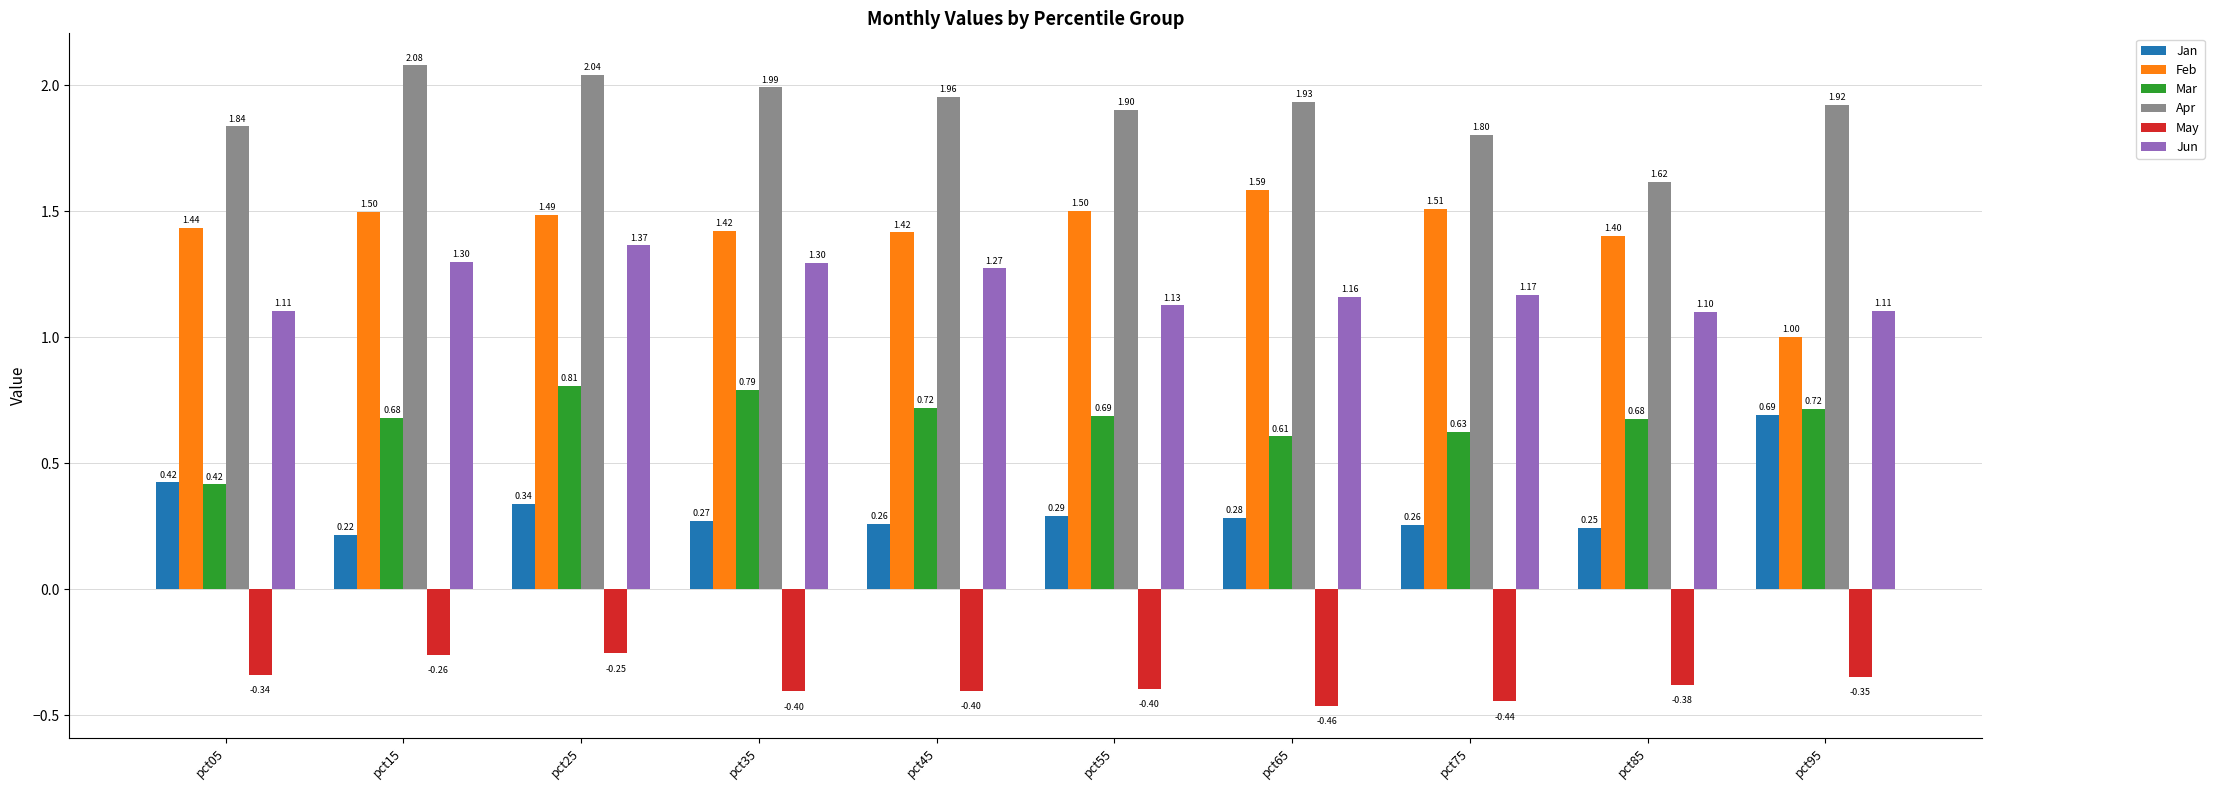

Between pct15 and pct95, which series saw the biggest shift?

Feb